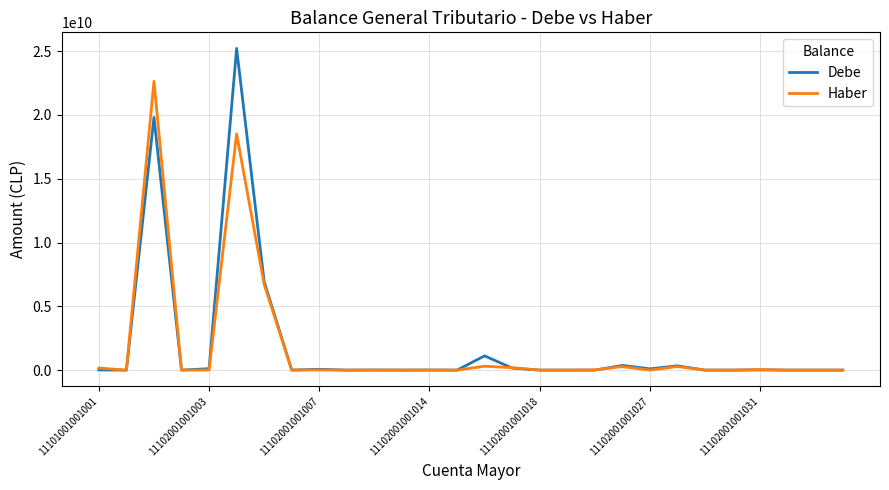

What is the highest value of the Debe series?

25219427667